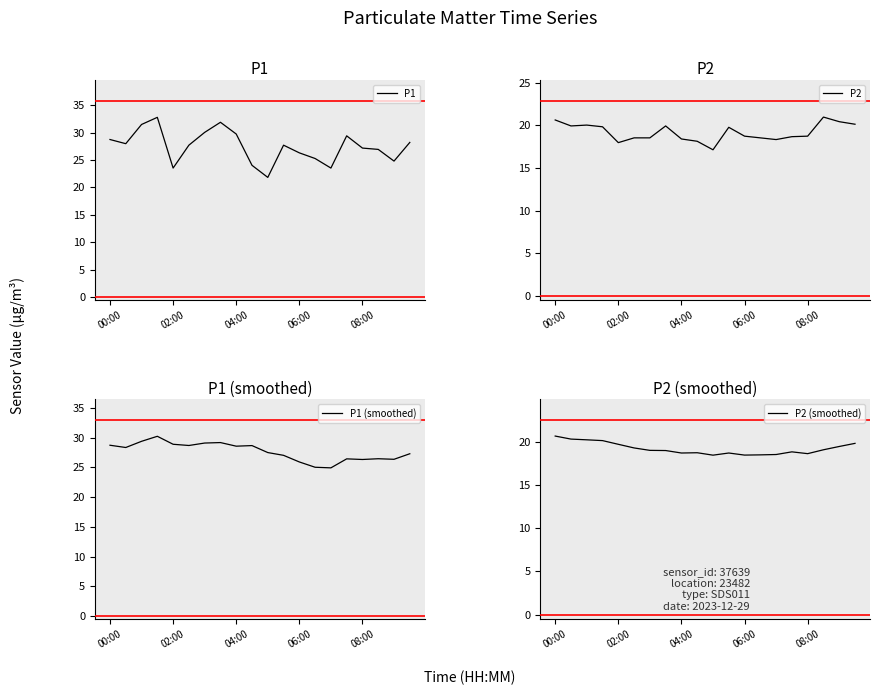

What is the maximum value for P1?

32.8